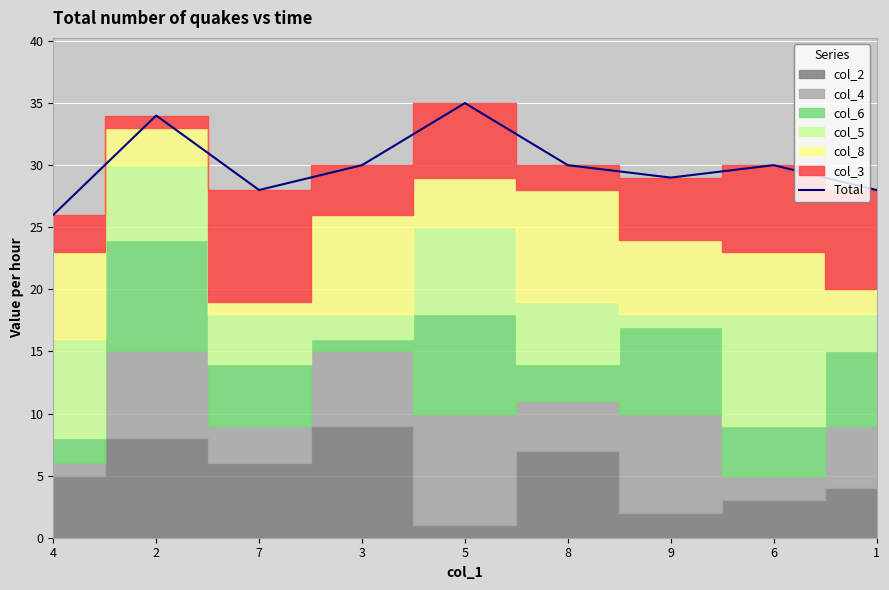

What is the smallest value displayed?

26